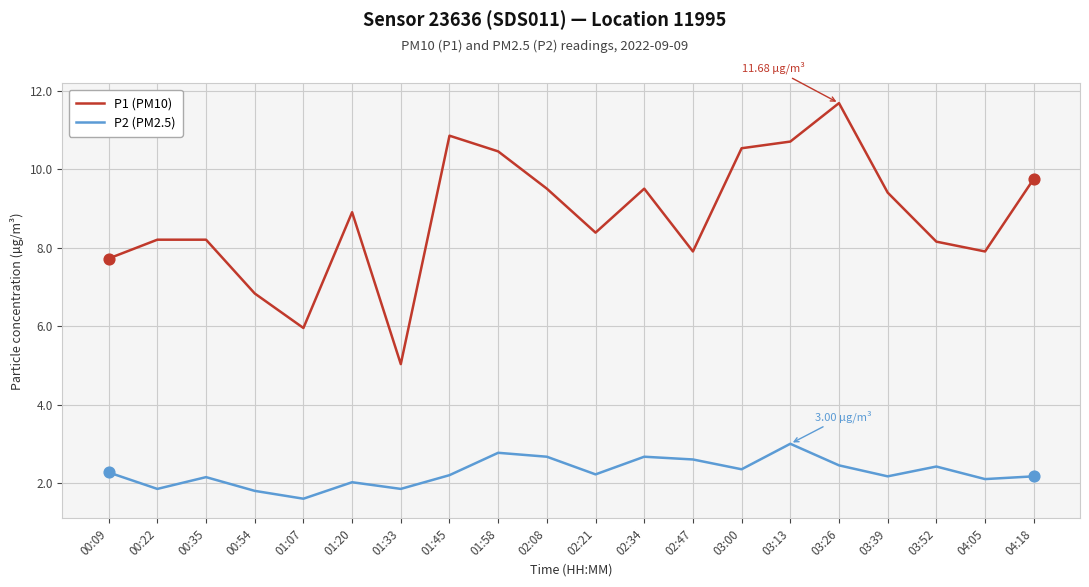

What are all the series names shown in the legend?

P1 (PM10), P2 (PM2.5)